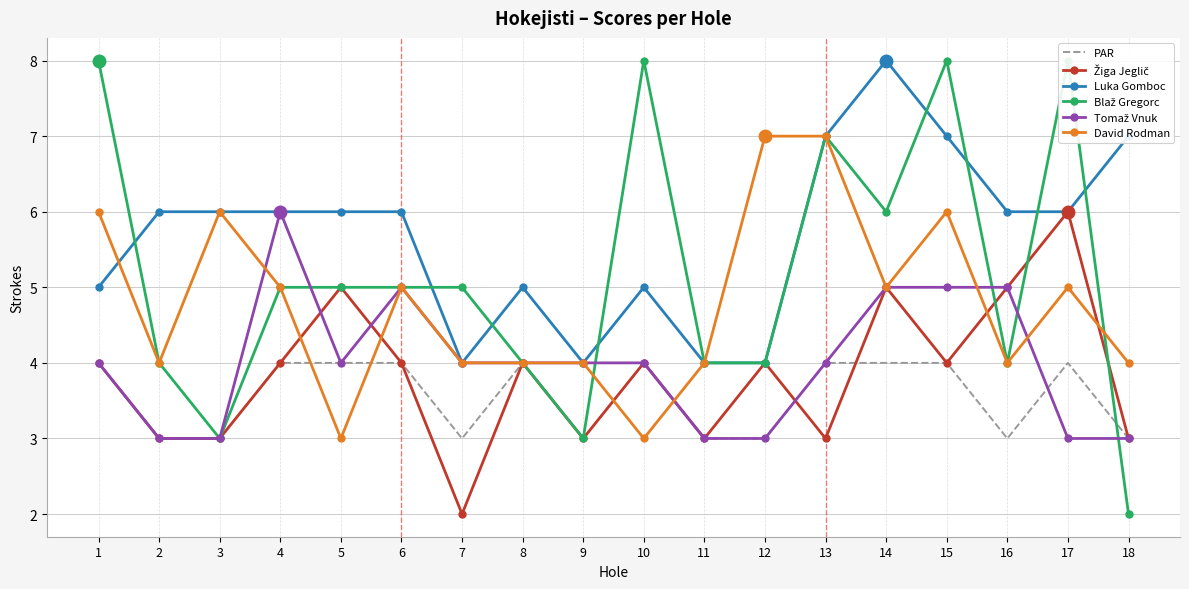

At 2, list the series in order from smallest to largest.

PAR, Žiga Jeglič, Tomaž Vnuk, Blaž Gregorc, David Rodman, Luka Gomboc